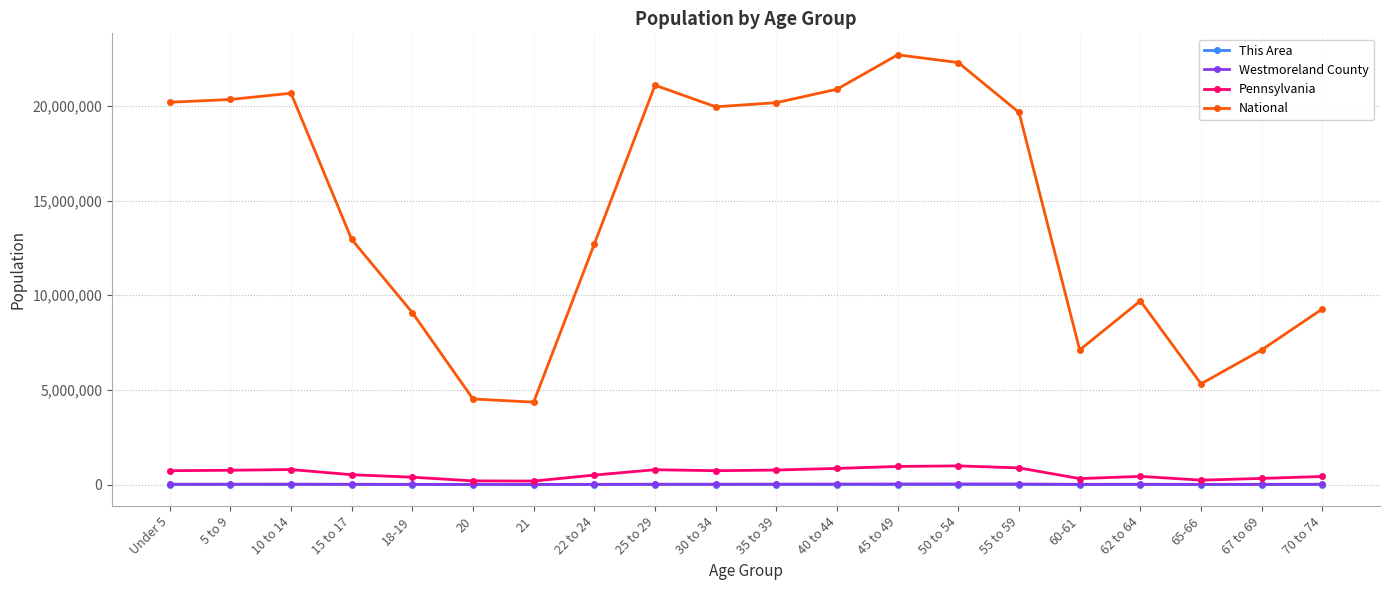

True or false: This Area has more than 0 interior local peaks.

True